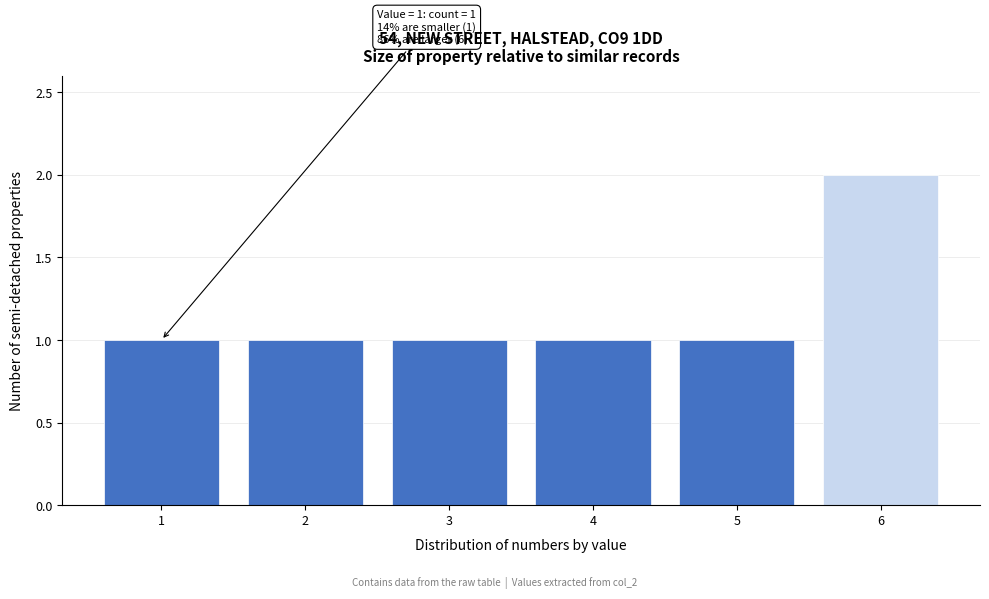

Reading left to right, list all the values displayed in this chart.

1	1	1	1	1	2